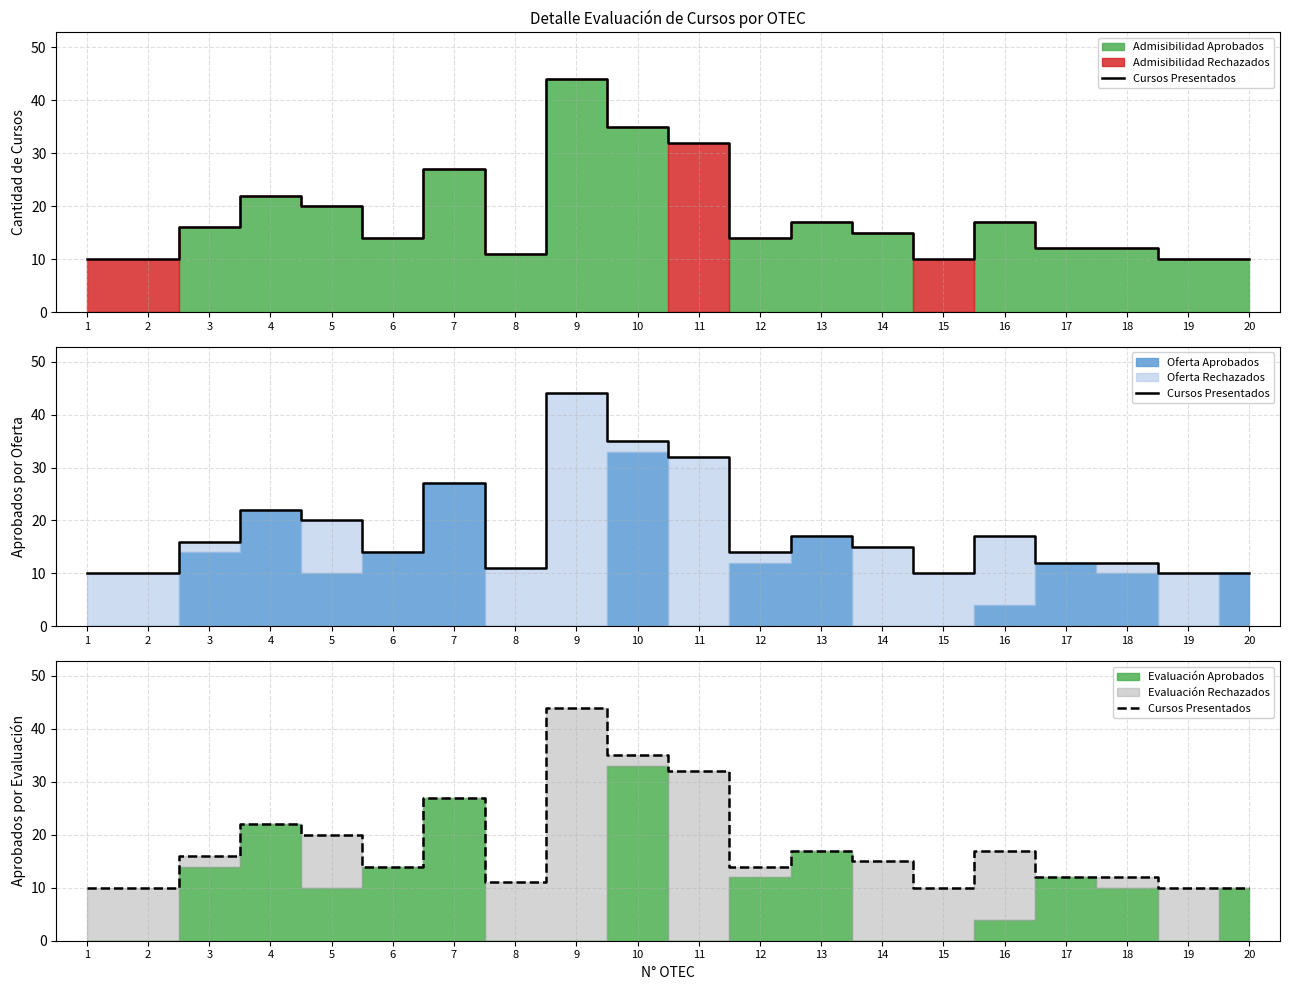

At which category does the data reach its first local valley?

6